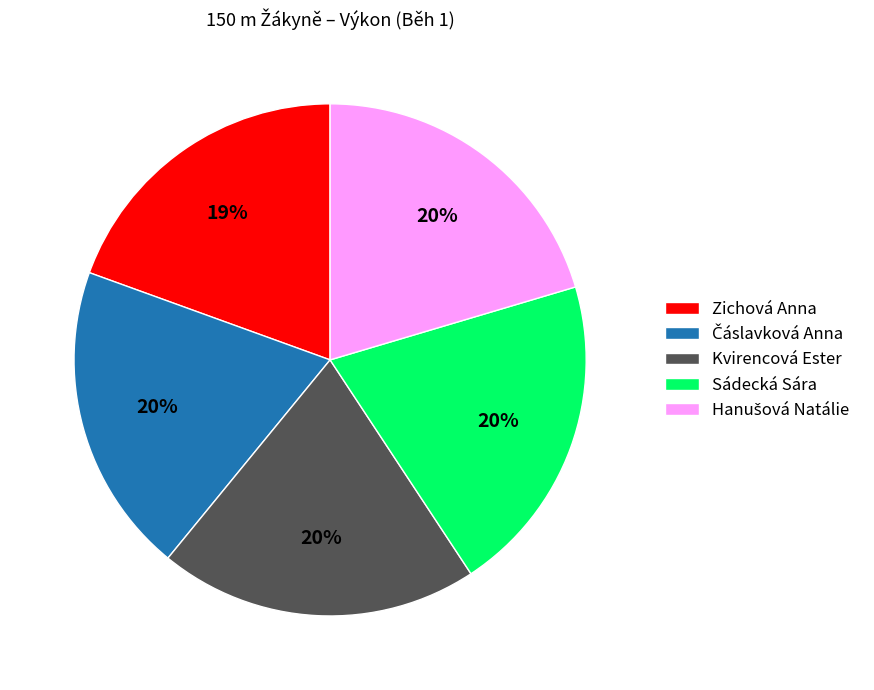

Is there any slice that represents more than half of the pie?

No